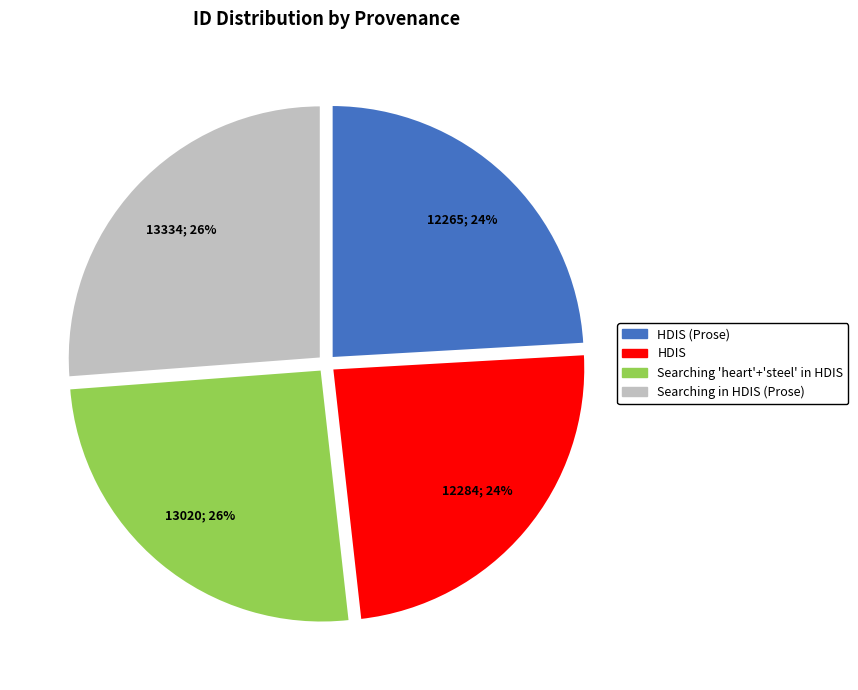

To the nearest percent, what is the difference between the largest and smallest slice percentages?

2%